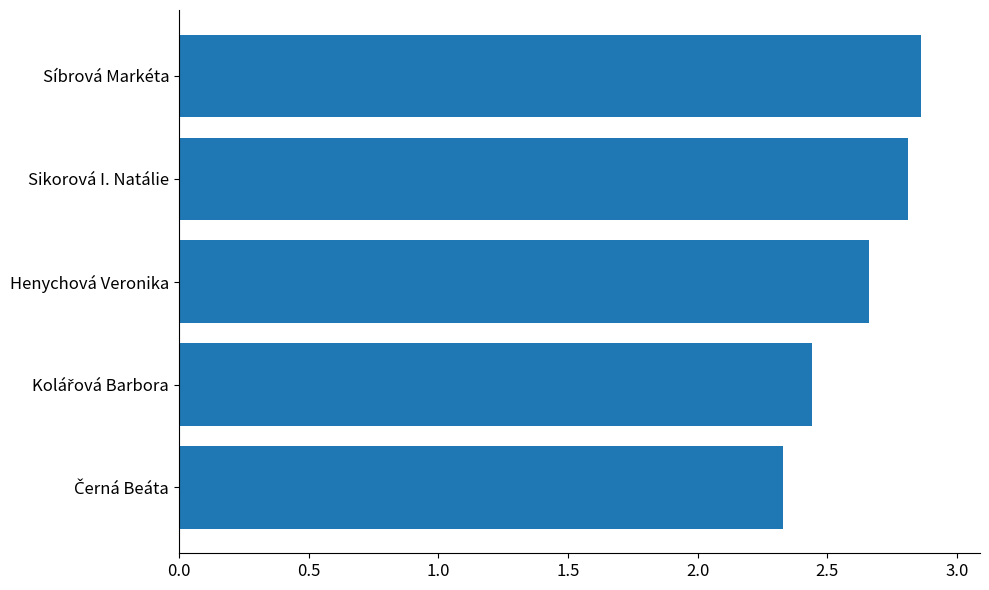

How many values are between 2 and 3?

5